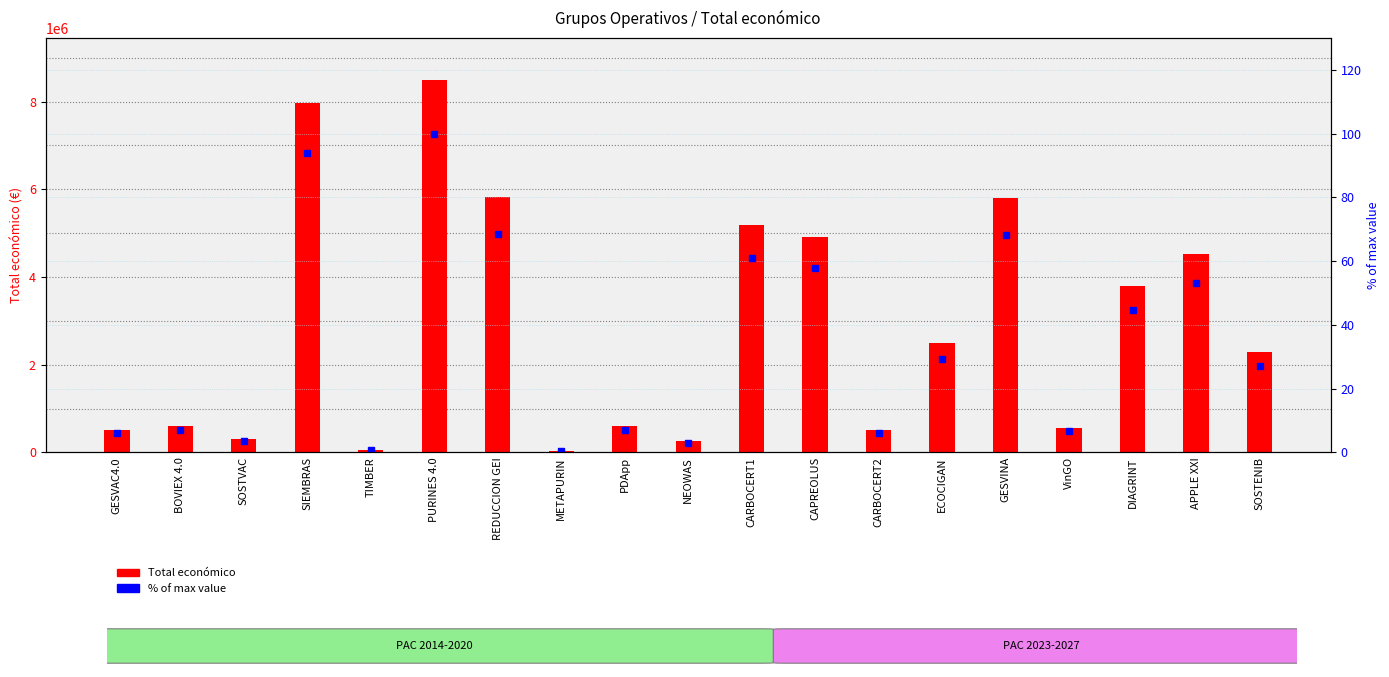

What value does the % of max series have at GESVINA?

68.3